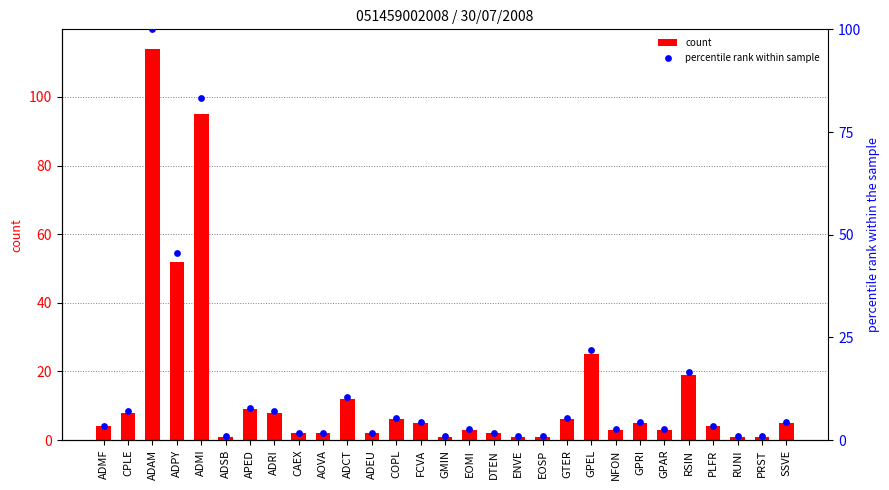

What are all the series names shown in the legend?

count, percentile rank within sample